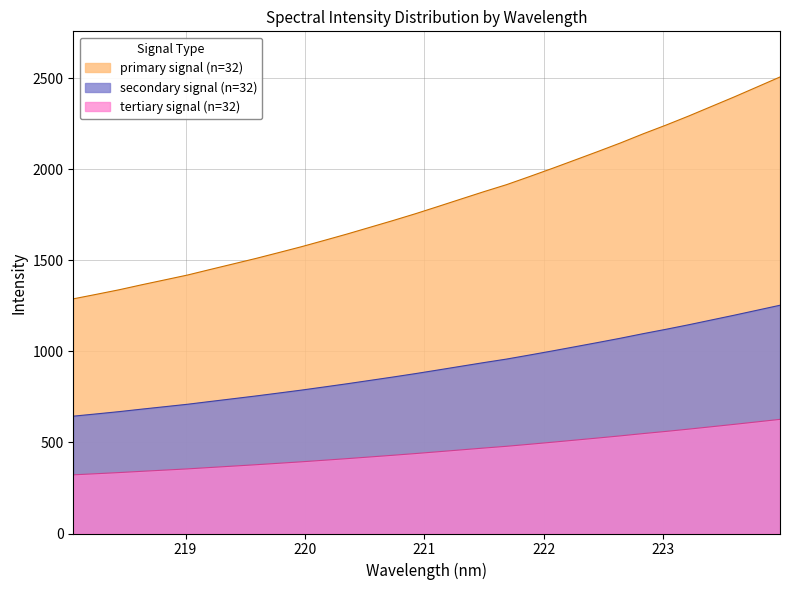

List the series in order of their overall mean, lowest first.

tertiary signal (n=32), secondary signal (n=32), primary signal (n=32)